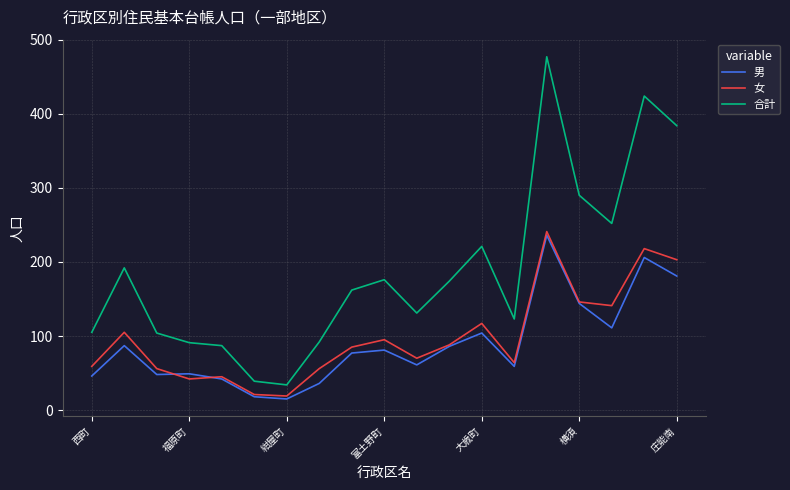

True or false: 合計 and 男 cross at least once.

False